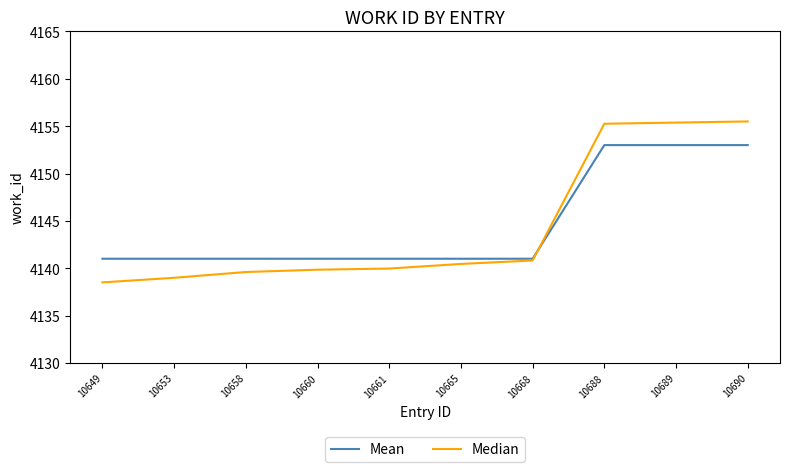

Which series ends up on top after the final intersection of Median and Mean?

Median